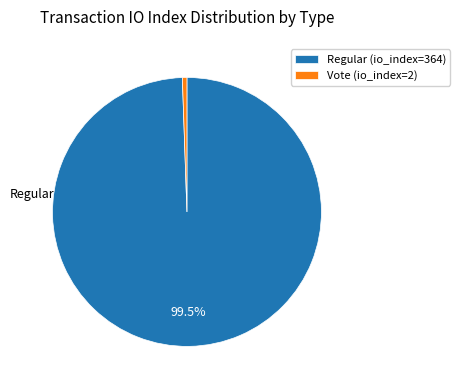

To the nearest percent, what is the combined percentage of Vote (io_index=2) and Regular (io_index=364)?

100%